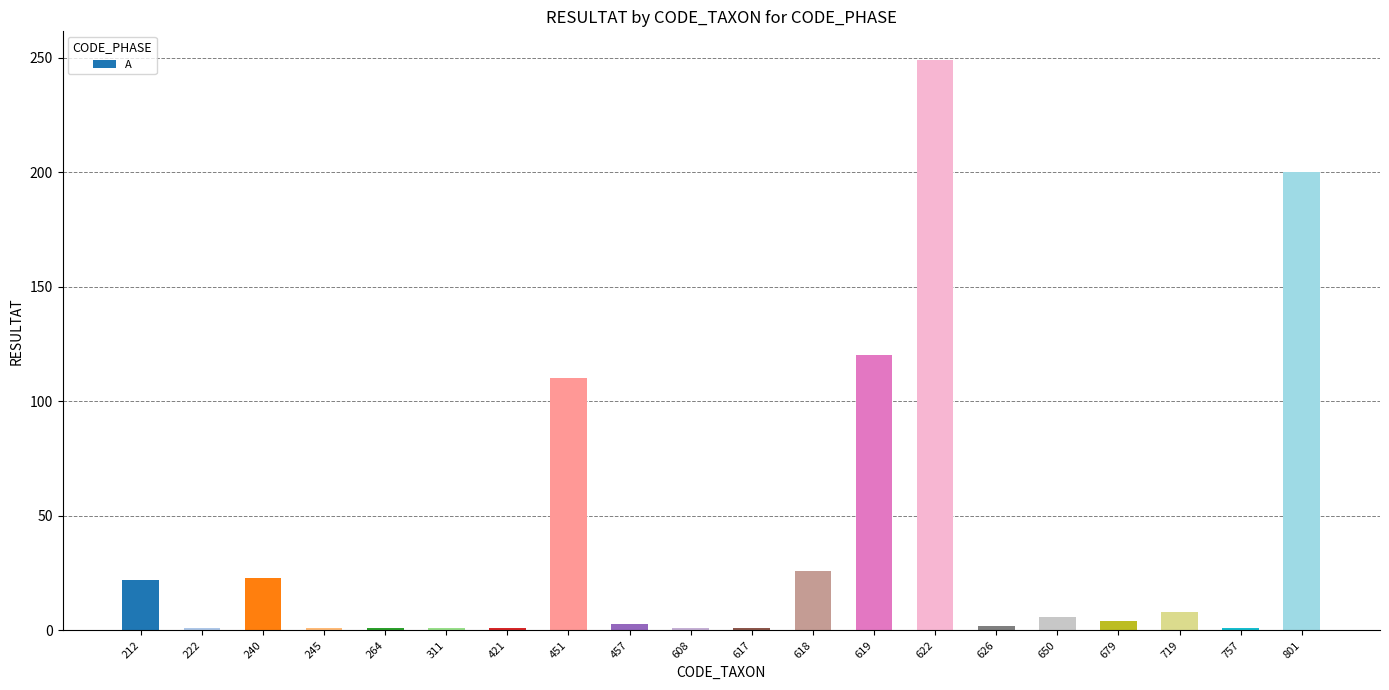

Is it true that the value at 801 is 200?

True